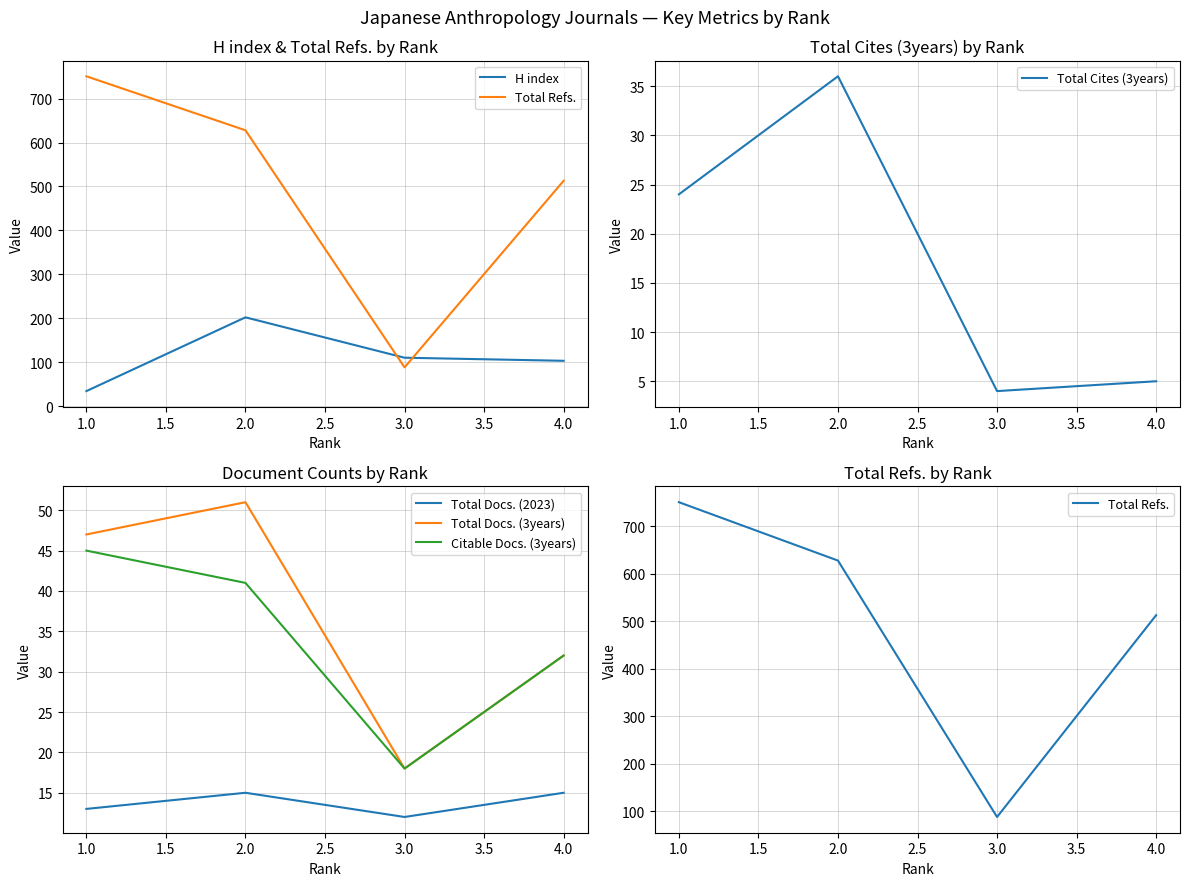

What is the maximum value for Citable Docs. (3years)?

45